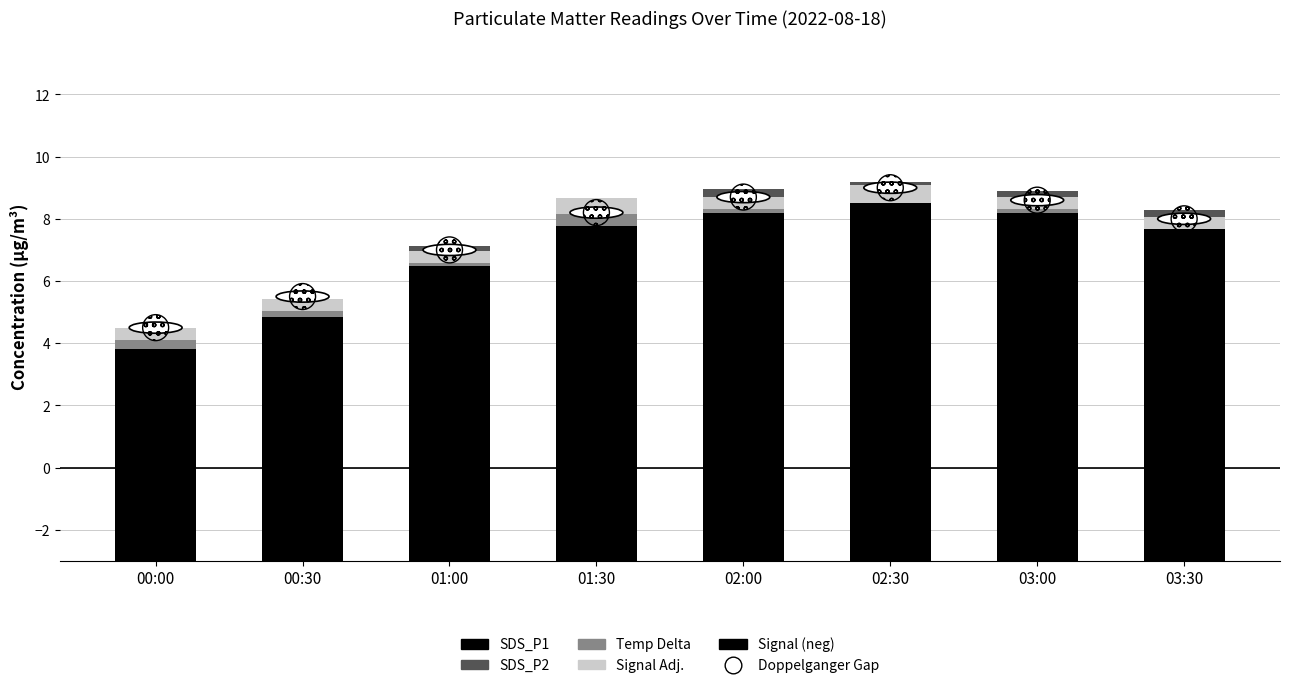

At which category is the sum across all series the highest?

02:30